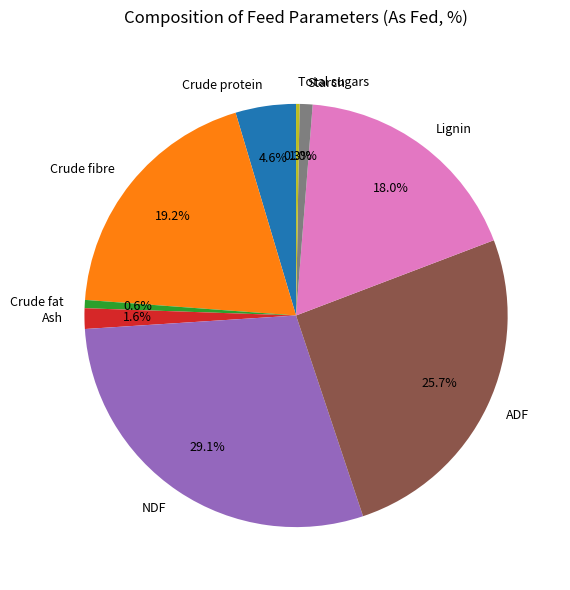

What is the largest slice in the pie chart?

NDF